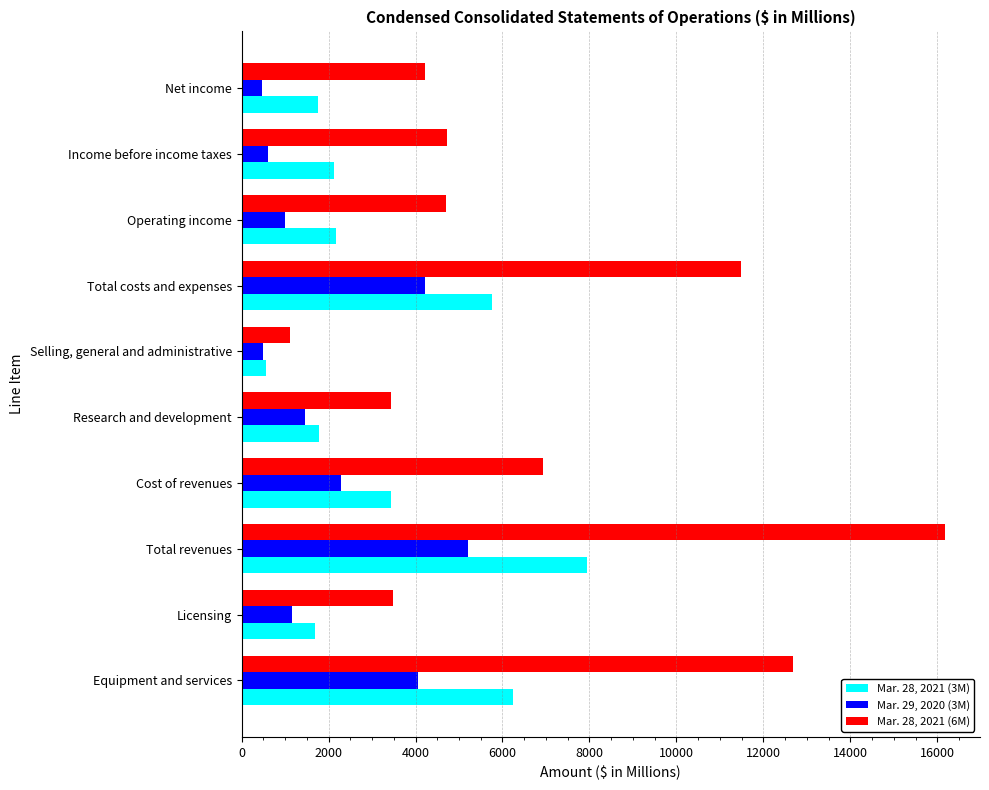

At which category is the sum across all series the highest?

Total revenues